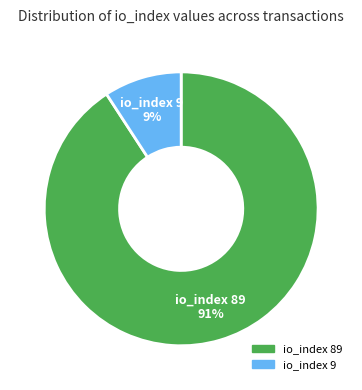

Approximately how many times larger is the value at io_index 9 compared to io_index 89?

0.1